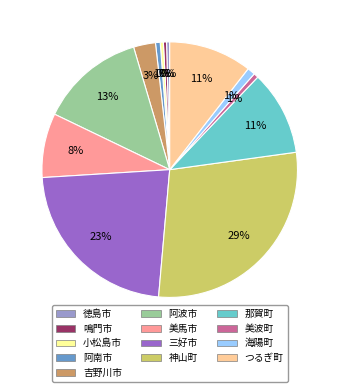

Between 那賀町 and 神山町, which is larger?

神山町